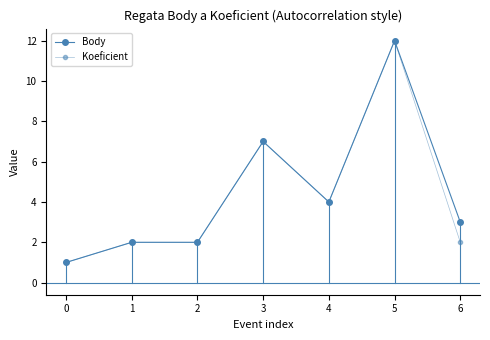

How many series are shown in this chart?

2